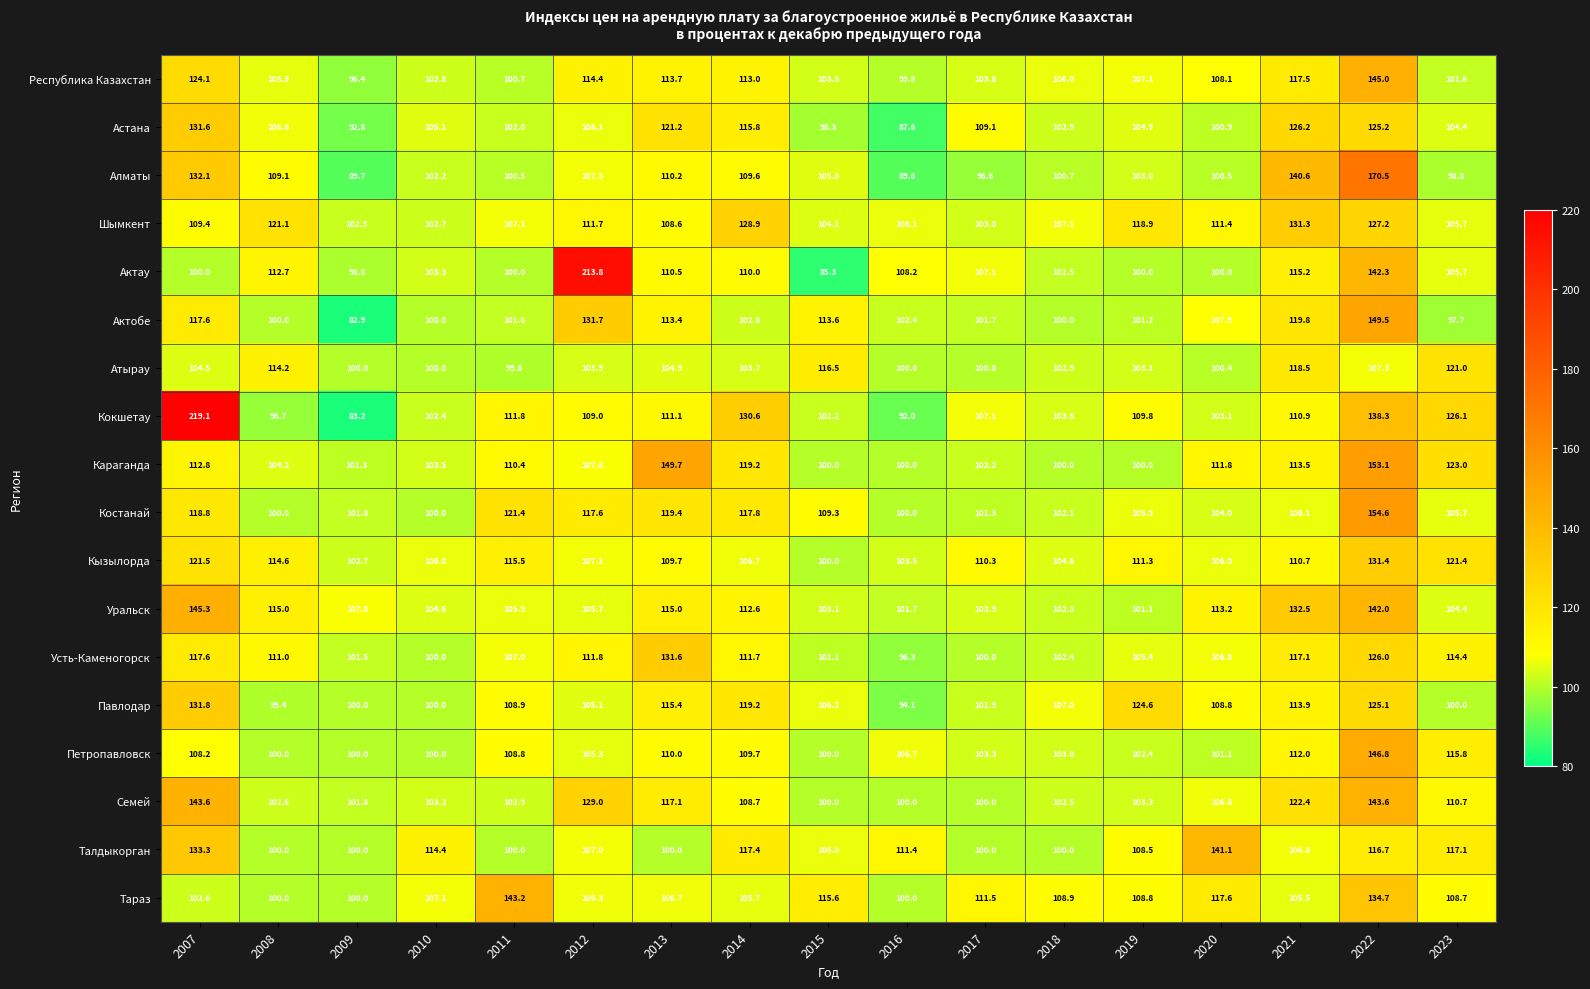

Which series has the largest range (max minus min)?

Кокшетау